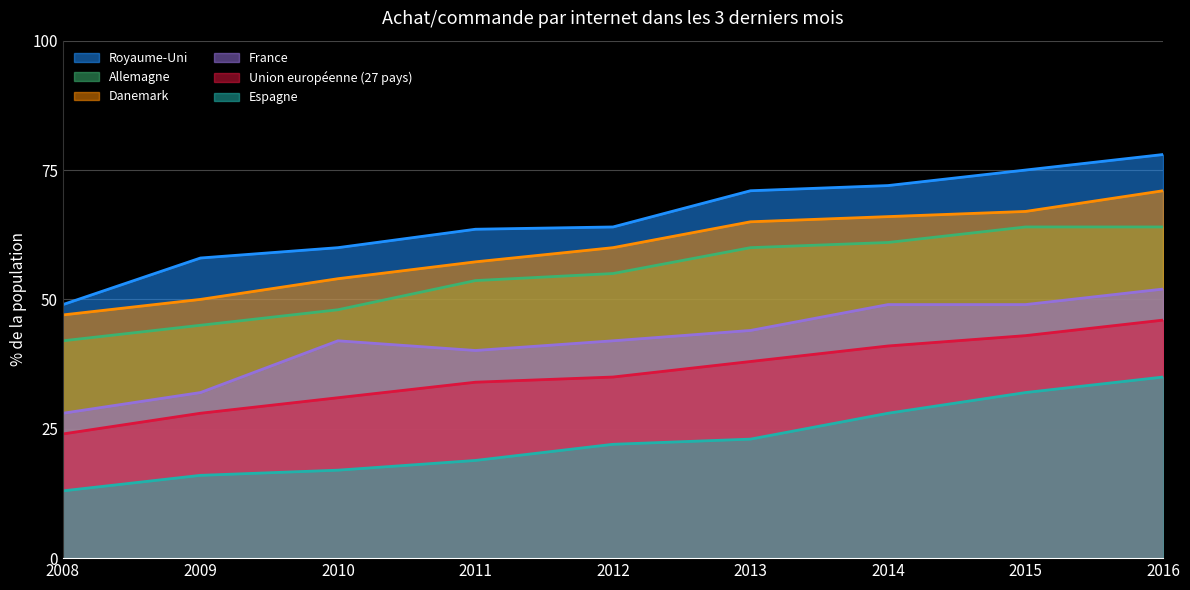

Rank the series by their maximum value, from highest to lowest.

Royaume-Uni, Danemark, Allemagne, France, Union européenne (27 pays), Espagne